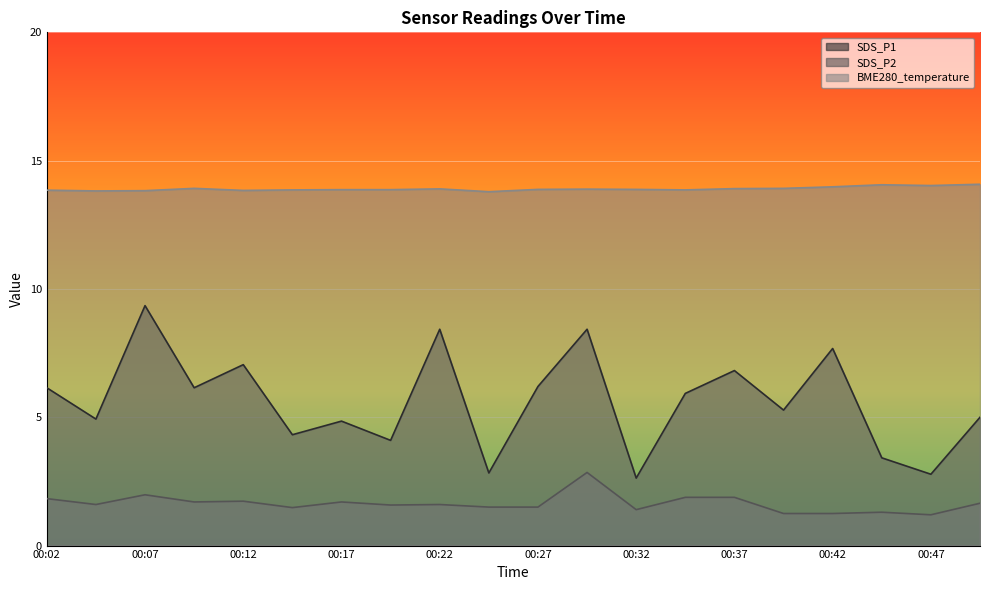

Reading left to right, list all the values displayed in this chart.

SDS_P1: 6.2	4.9	9.3	6.2	7.0	4.3	4.8	4.1	8.4	2.8	6.2	8.4	2.6	5.9	6.8	5.3	7.7	3.4	2.8	5.0
SDS_P2: 1.8	1.6	2.0	1.7	1.7	1.5	1.7	1.6	1.6	1.5	1.5	2.9	1.4	1.9	1.9	1.2	1.2	1.3	1.2	1.6
BME280_temperature: 13.8	13.8	13.8	13.9	13.8	13.9	13.9	13.9	13.9	13.8	13.9	13.9	13.9	13.9	13.9	13.9	14.0	14.1	14.0	14.1